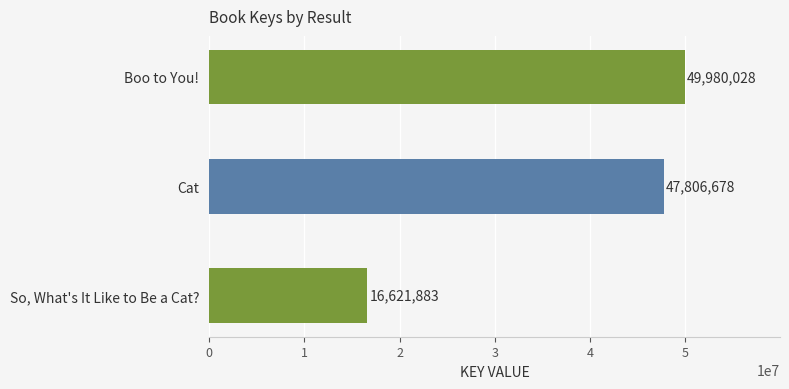

Does the chart contain any negative values?

No